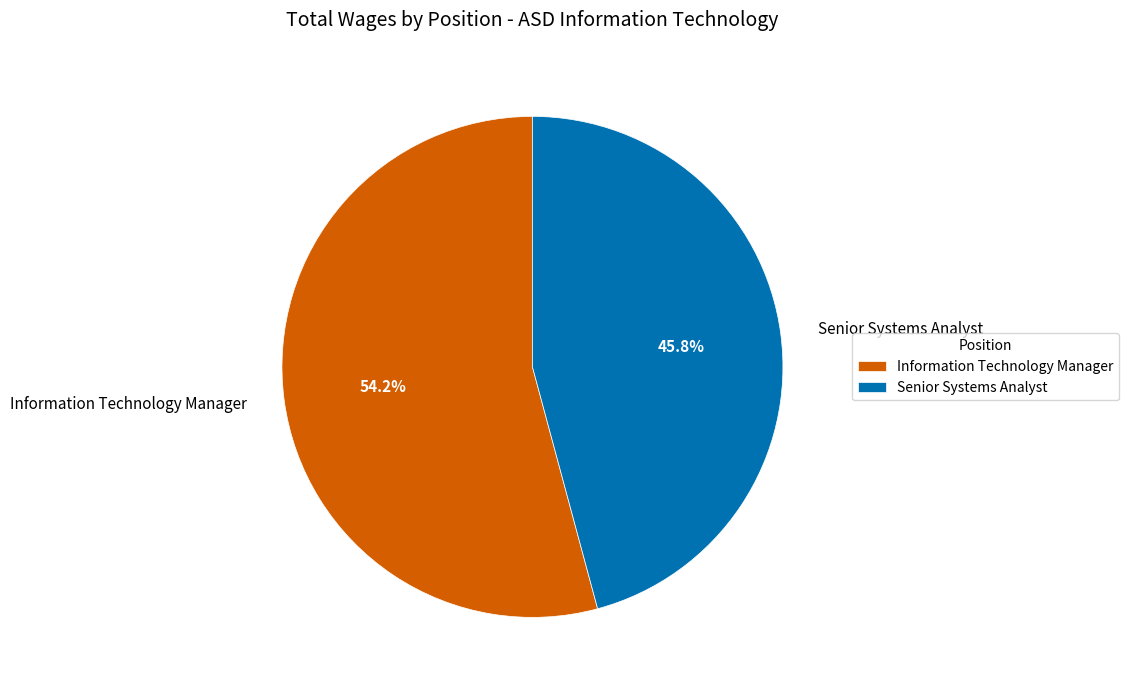

Is it true that Information Technology Manager is 44% of the pie?

False